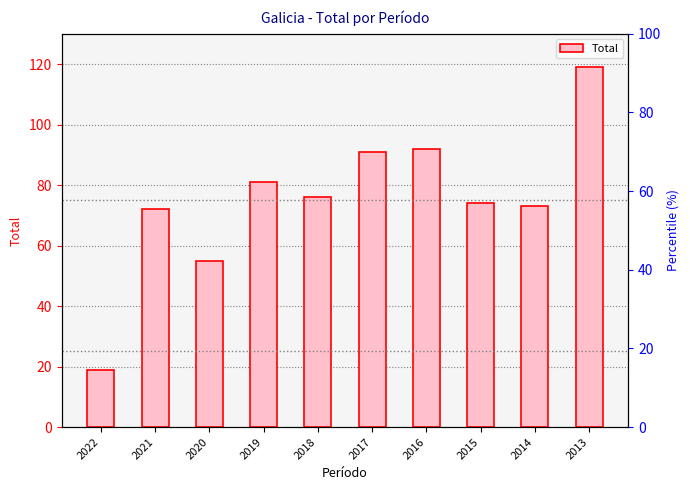

How many bars are there in total?

10